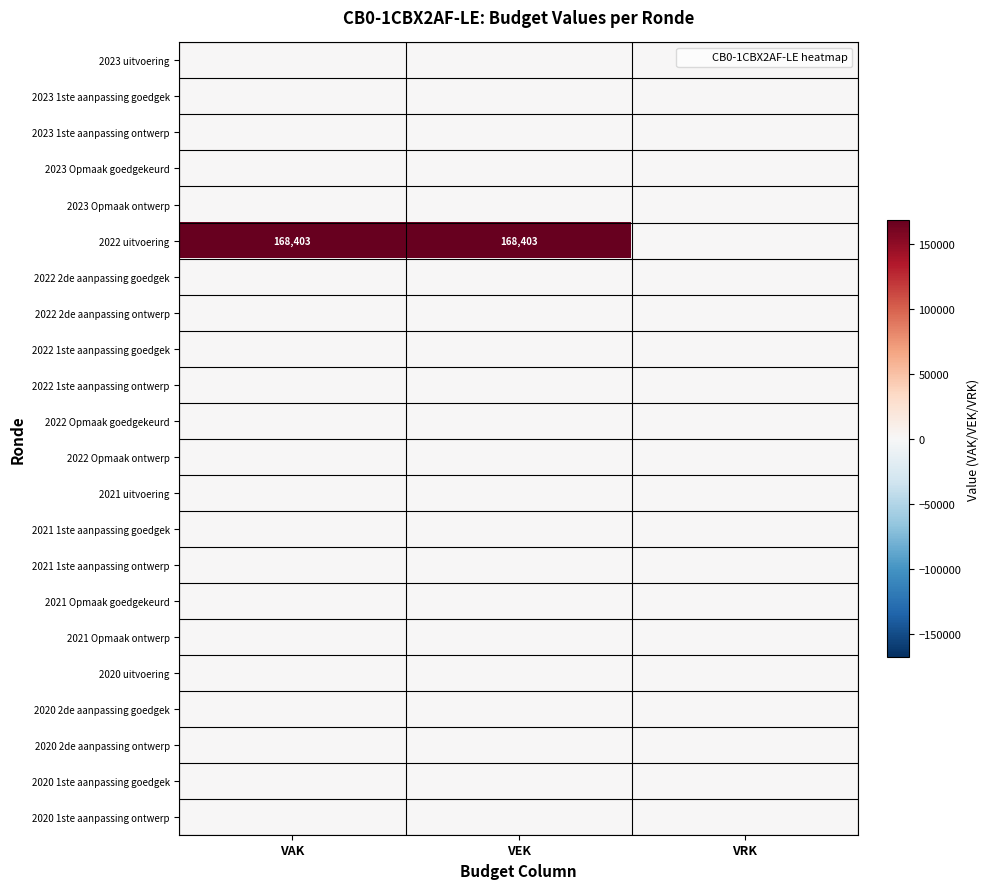

At how many categories does at least one series exceed 85975?

2